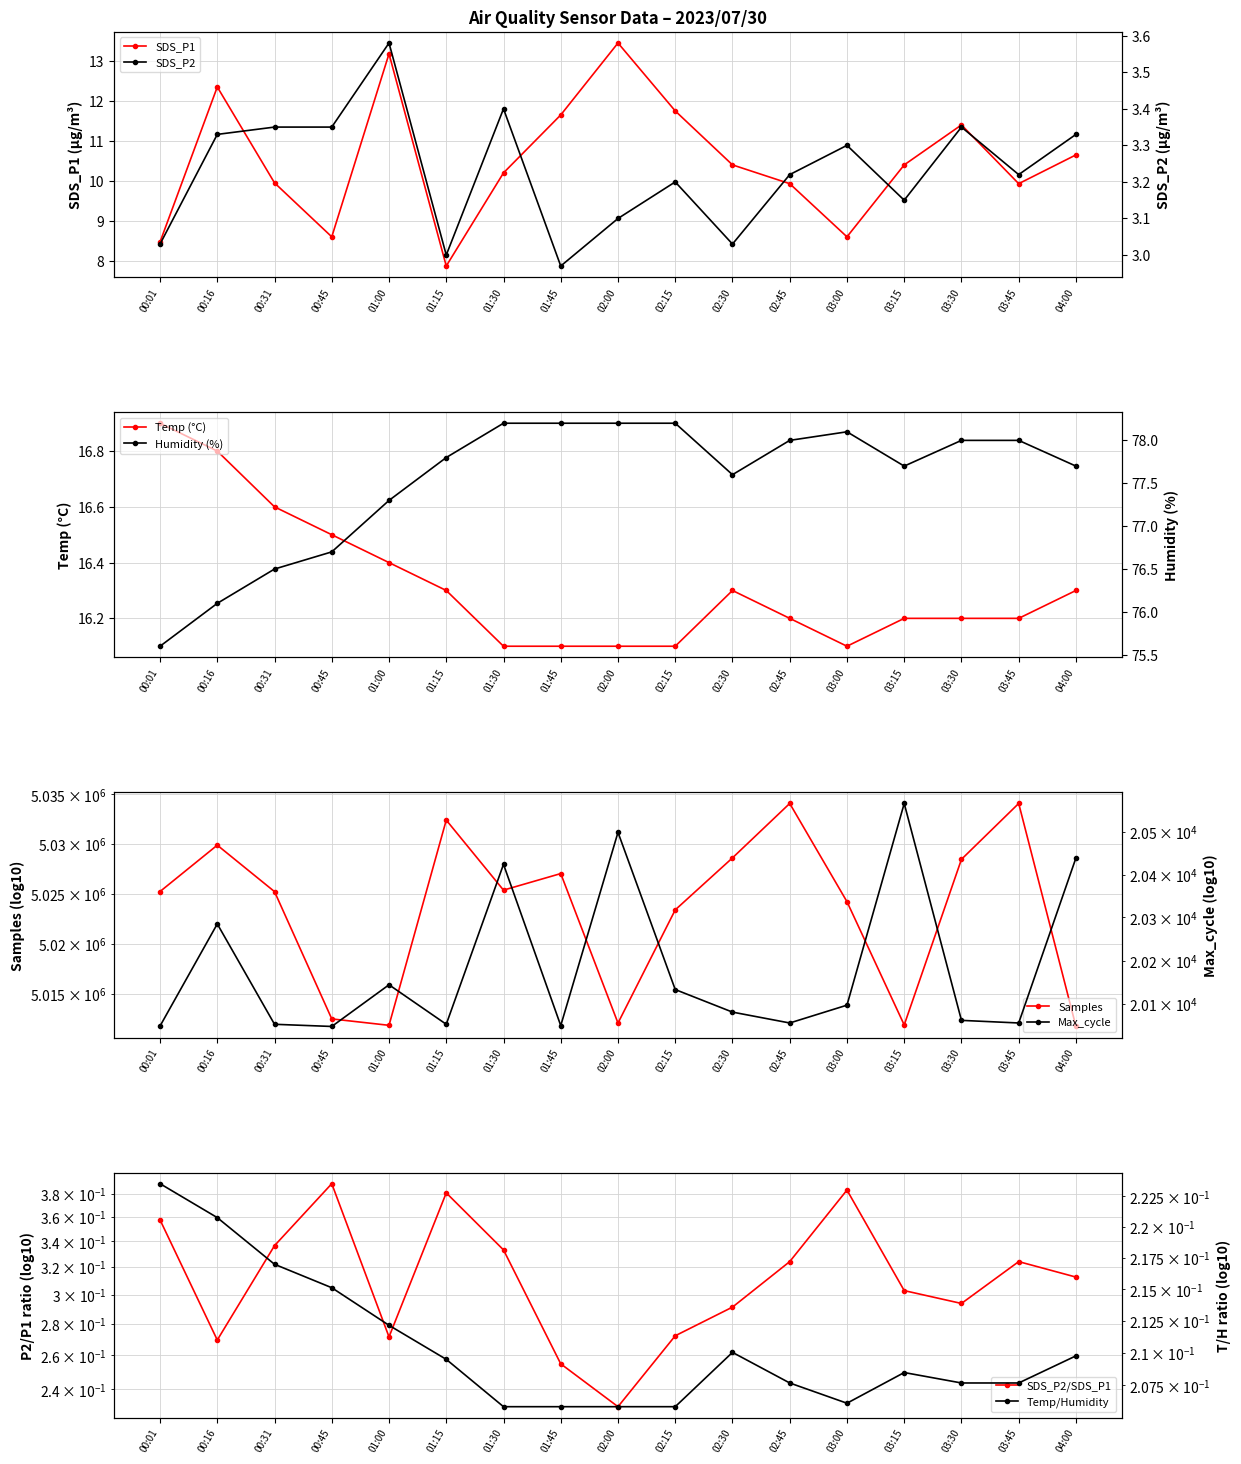

Which label corresponds to the largest value in the chart?

02:45